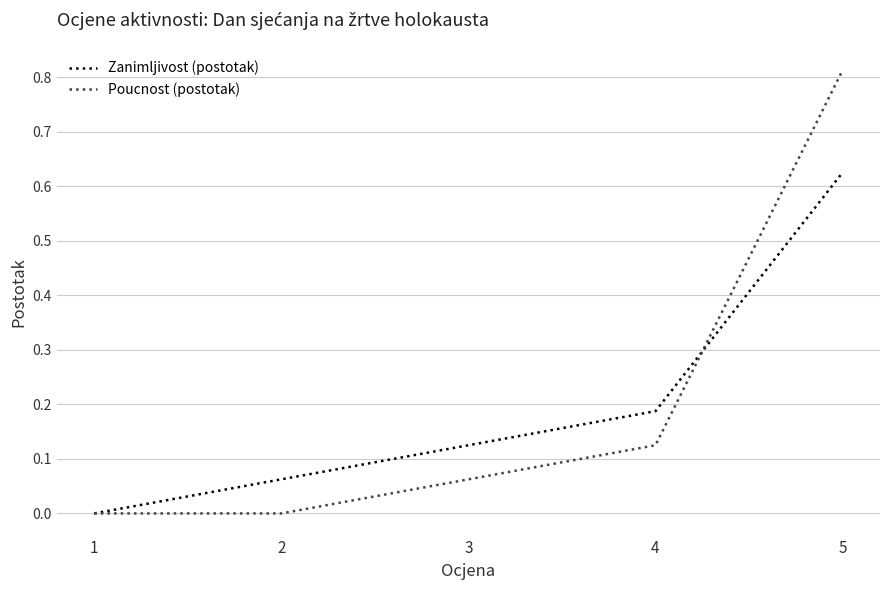

Which series has the widest spread of values?

Poucnost (postotak)